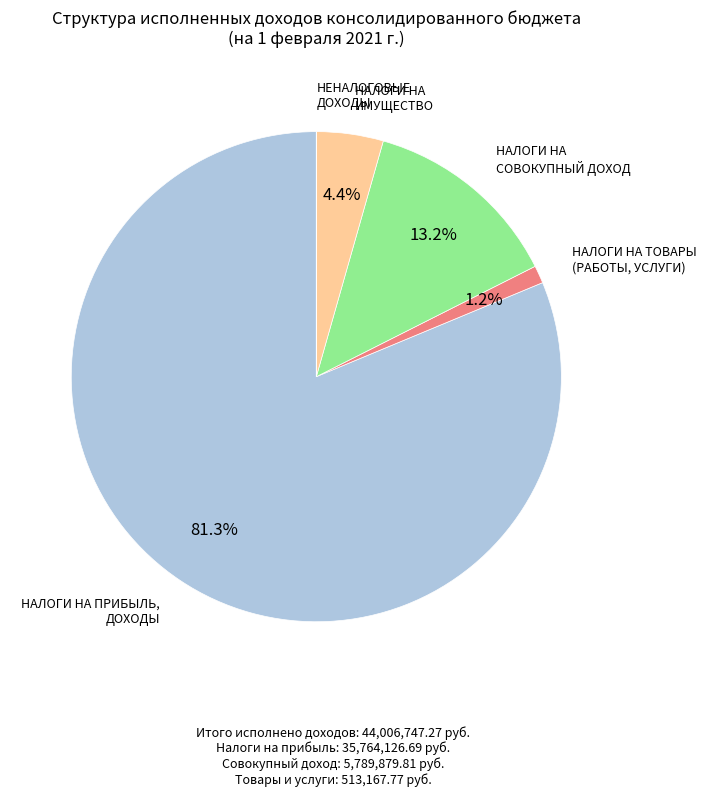

Is there a majority slice in this chart?

Yes